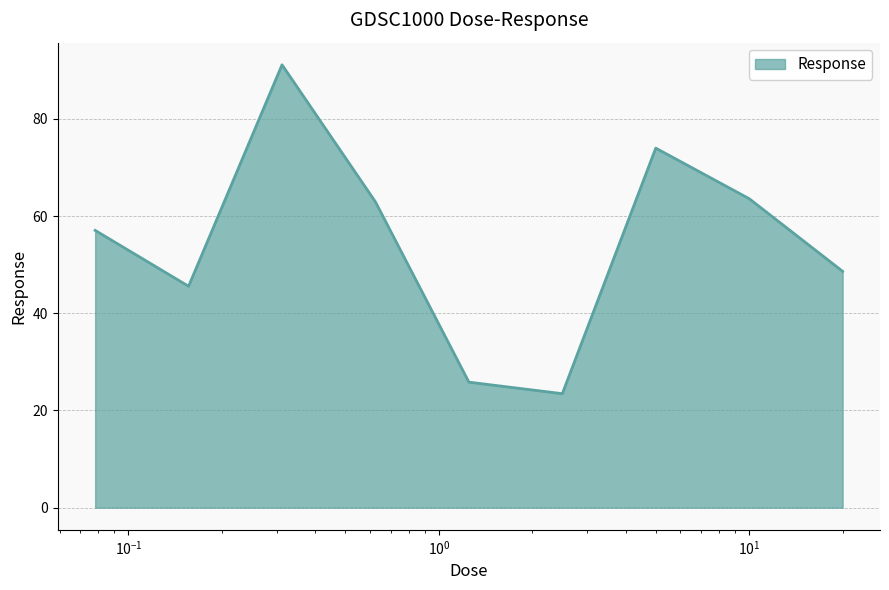

What is the smallest value displayed?

23.5